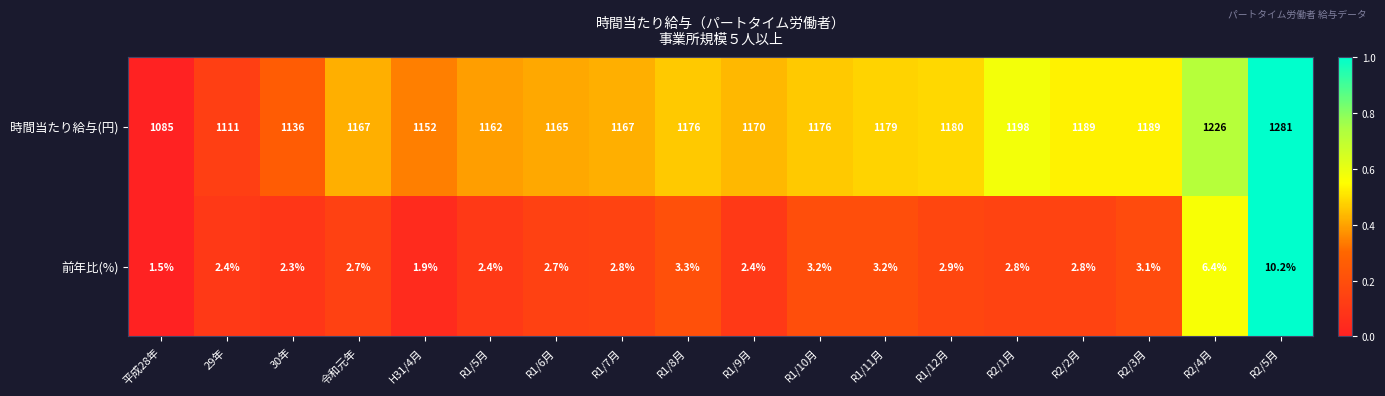

At 29年, list the series in order from largest to smallest.

時間当たり給与(円), 前年比(%)